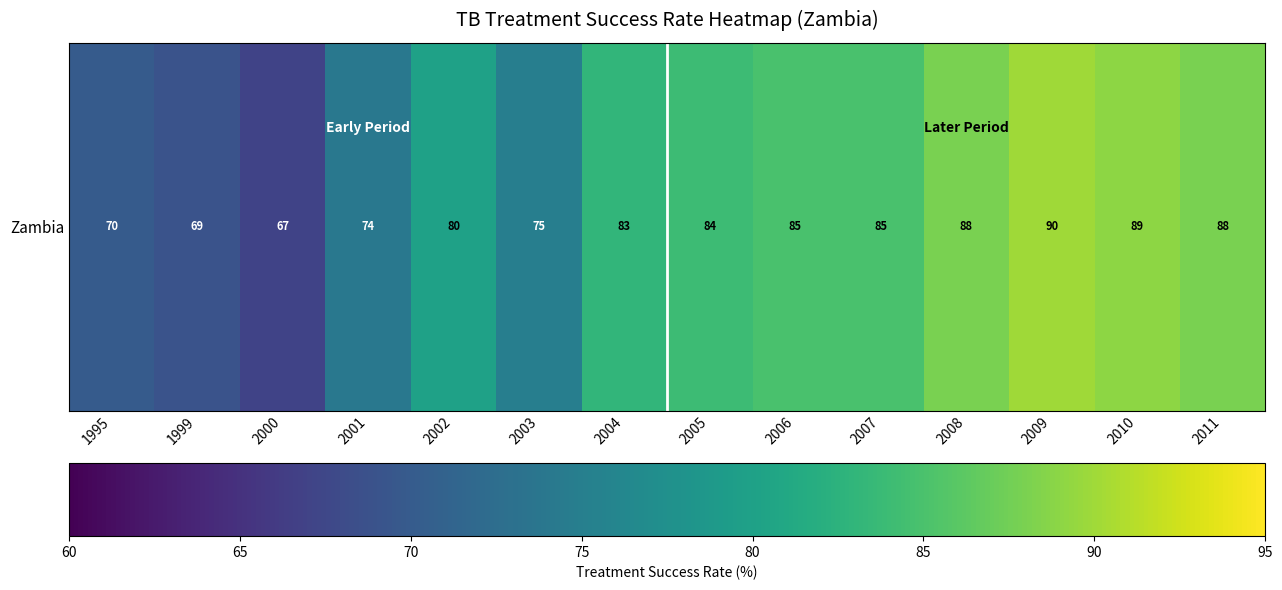

How many distinct data groups are displayed?

1